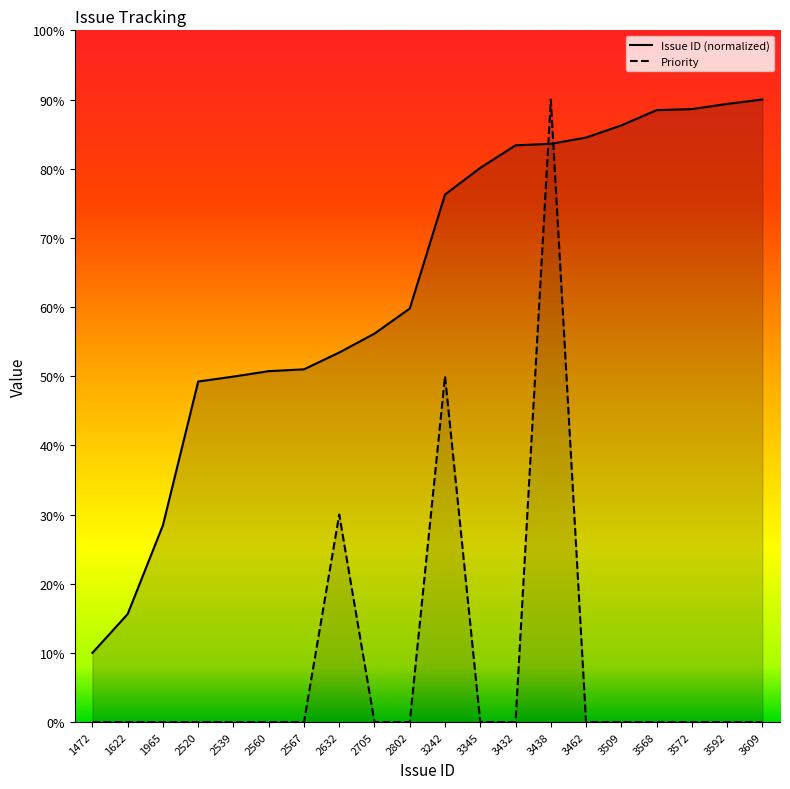

Which series has the largest range (max minus min)?

Priority